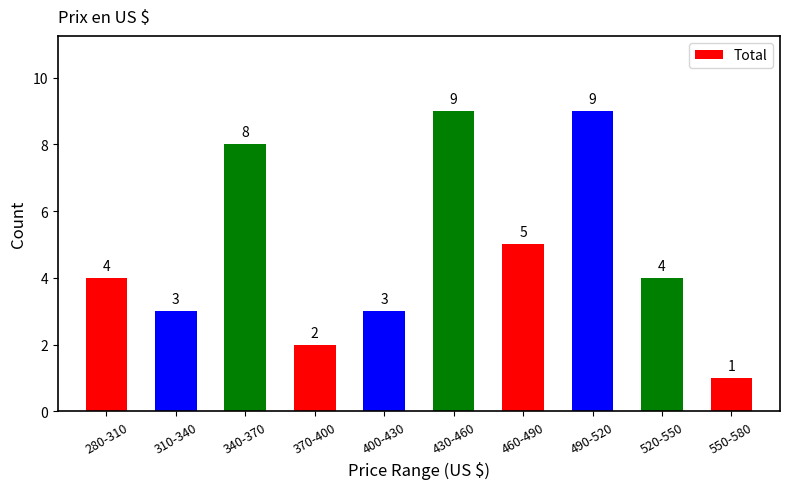

What is the ratio of the value at 400-430 to the value at 280-310?

0.8